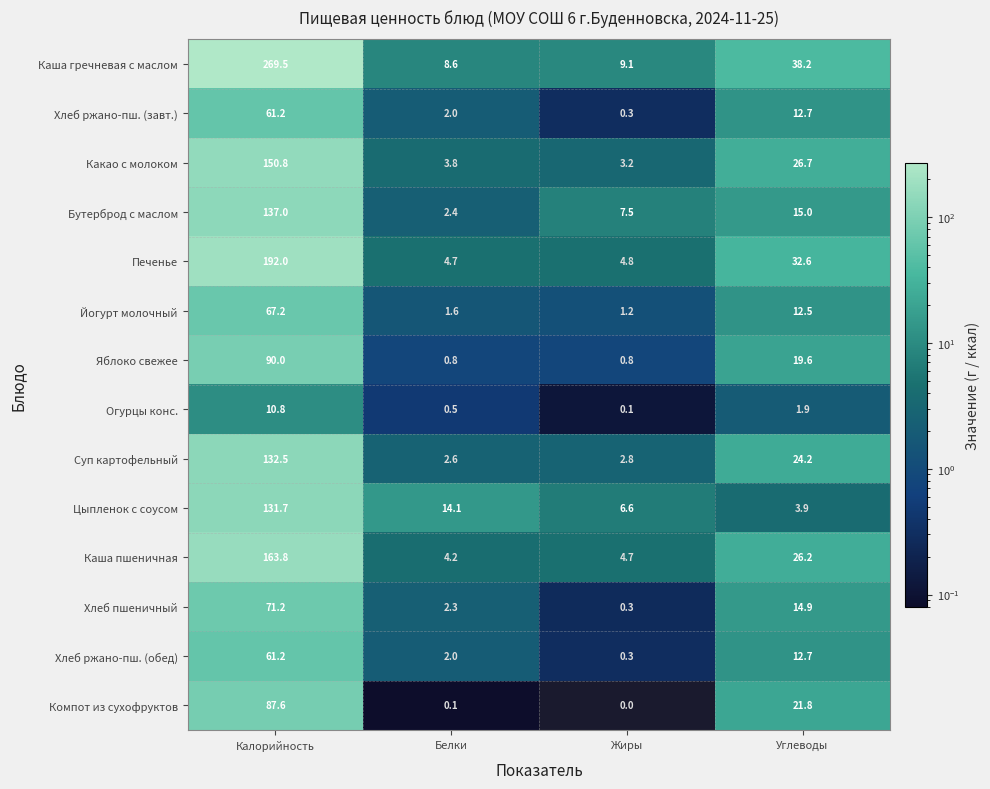

What is the difference between the maximum and minimum values in the Каша гречневая с маслом series?

260.9